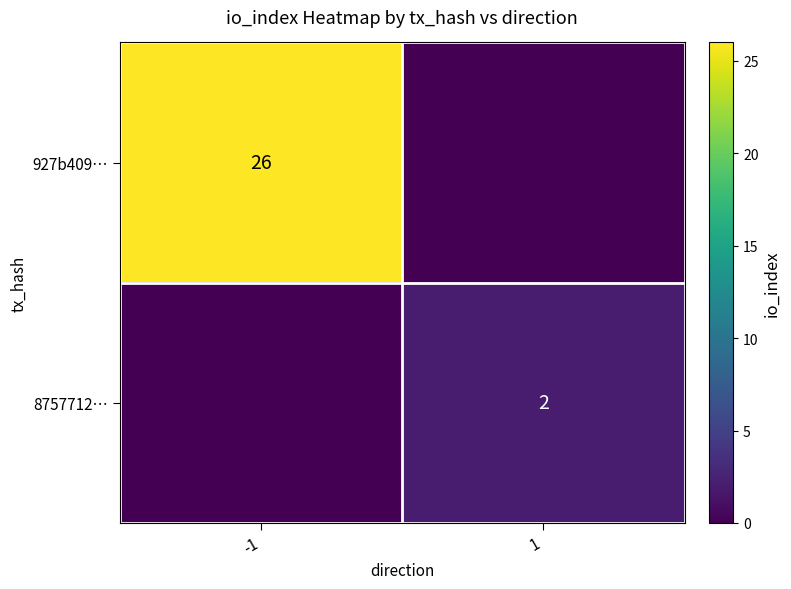

Between -1 and 1, which series saw the biggest shift?

927b409…